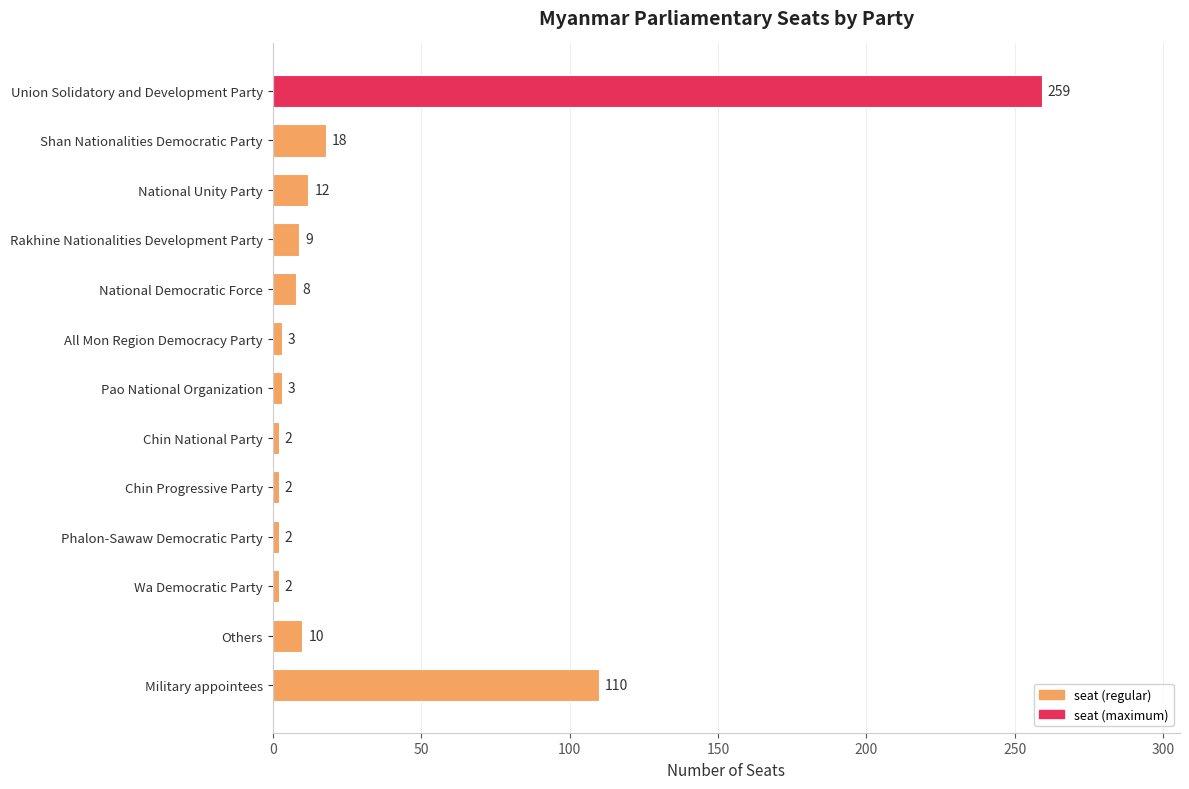

Between Rakhine Nationalities Development Party and Others, which is larger?

Others